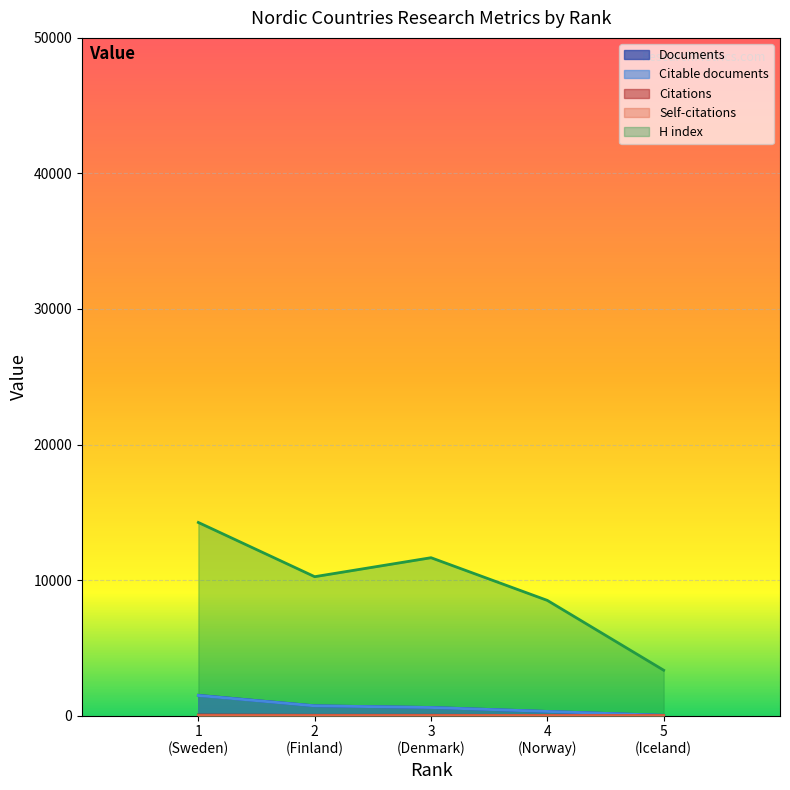

Which series has the largest total across all categories?

H index